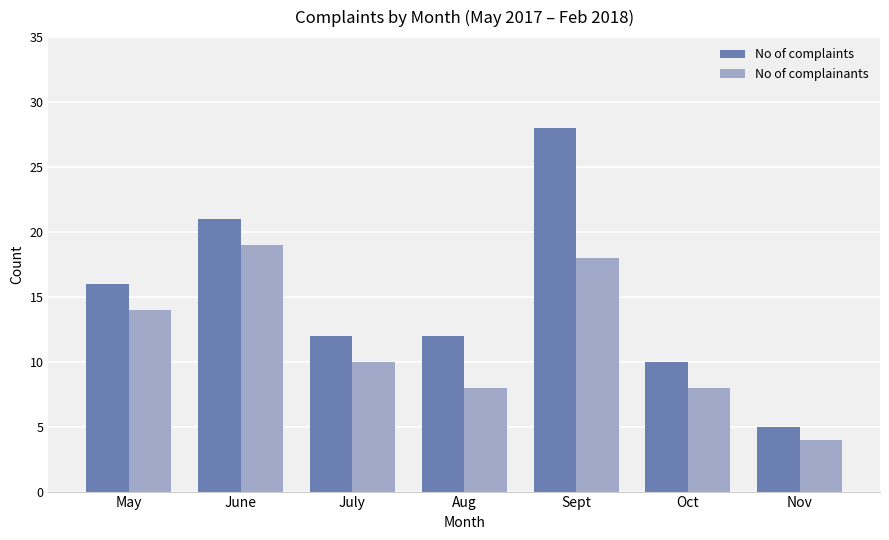

Which series has the largest range (max minus min)?

No of complaints